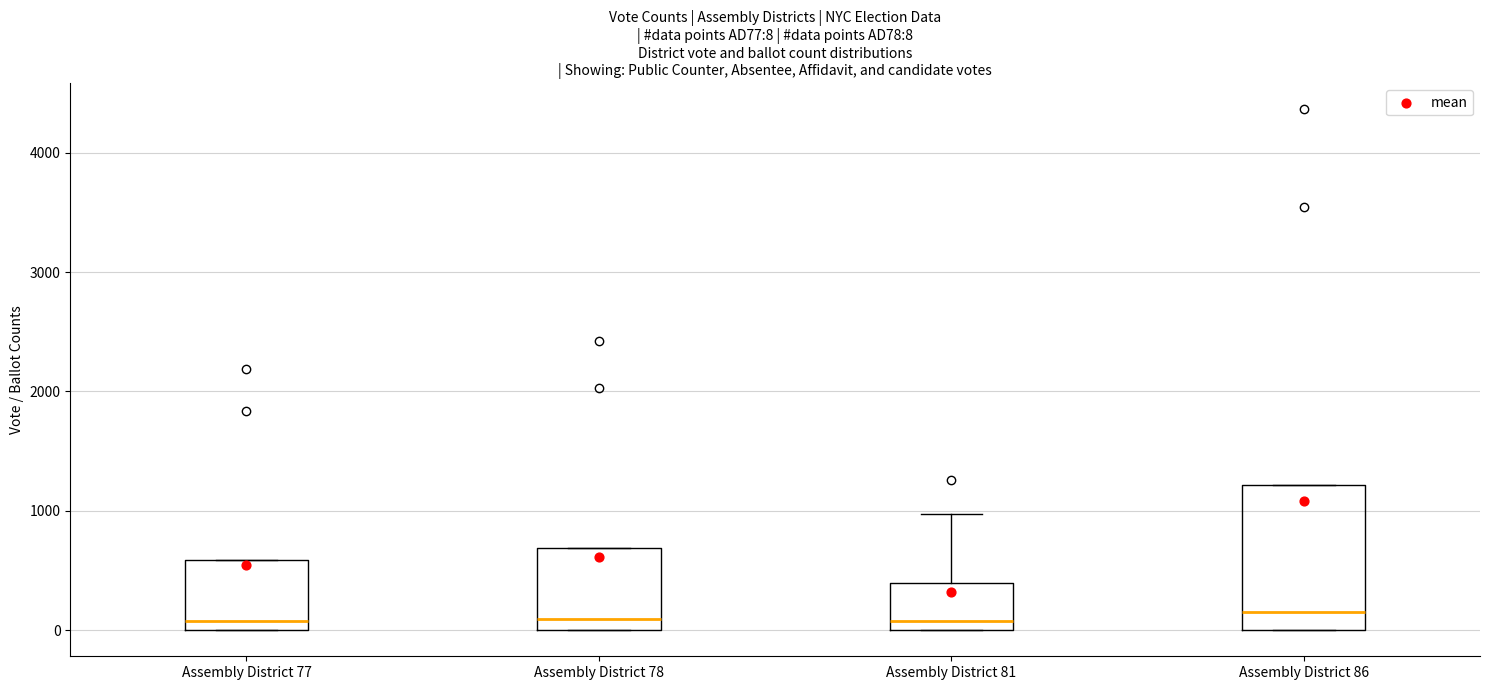

Comparing the boxes themselves (not the whiskers), which one is the tallest?

Assembly District 86